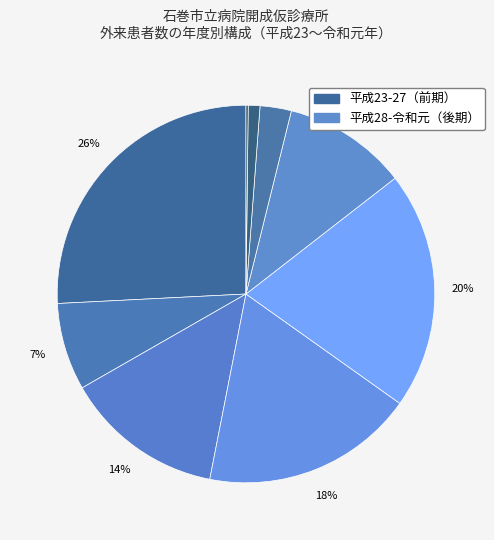

To the nearest percent, what is the average slice percentage?

11%